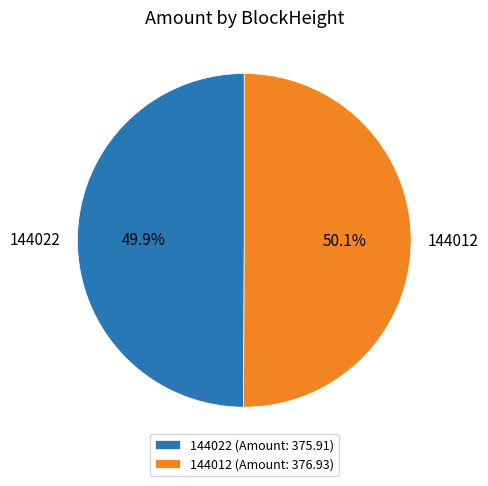

What is the total percentage of 144022 and 144012?

100.0%